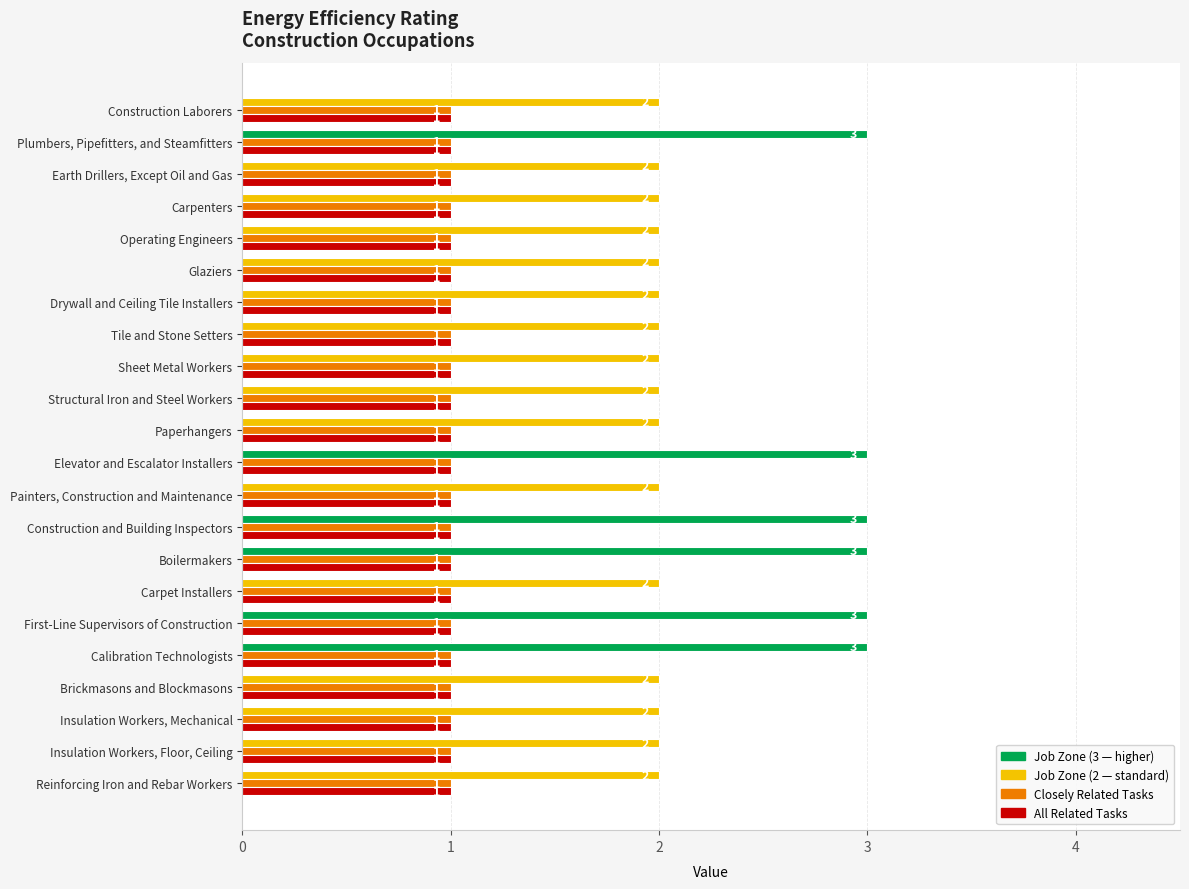

What is the greatest value displayed?

3